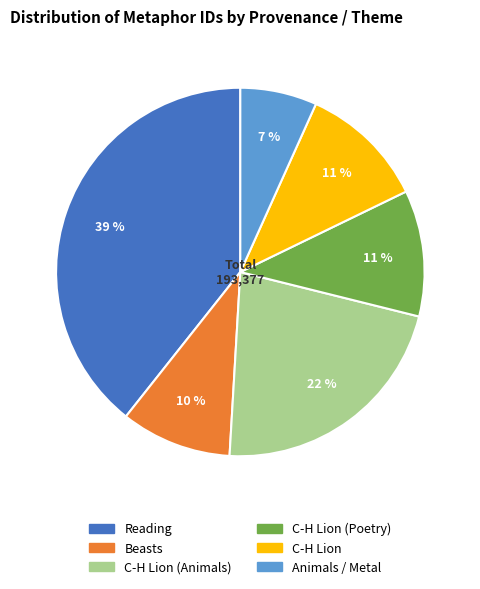

To the nearest percent, what is the average slice percentage?

17%